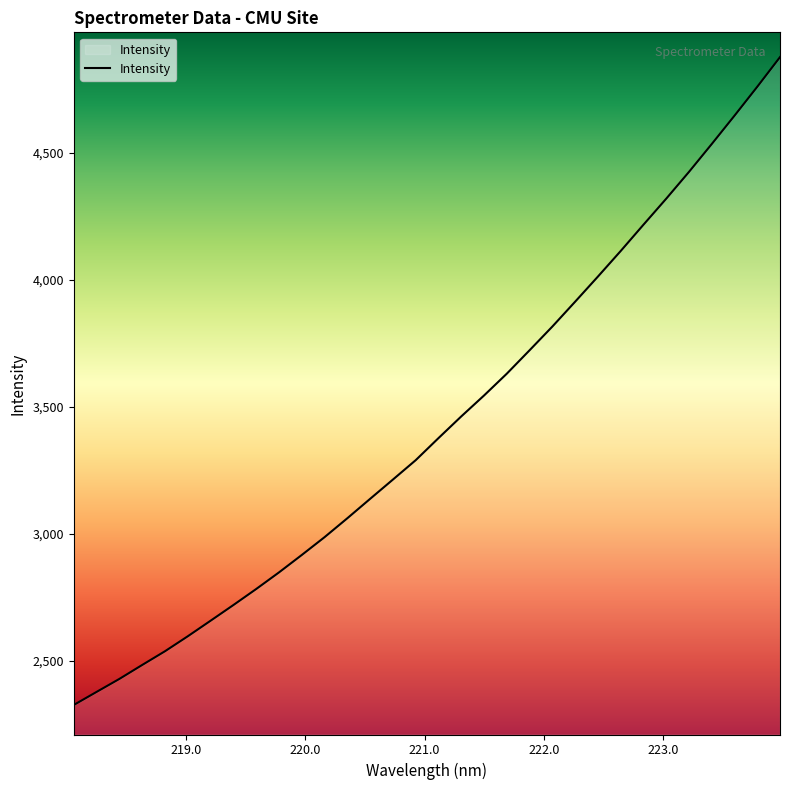

What is the difference between the maximum and minimum values?

2551.2